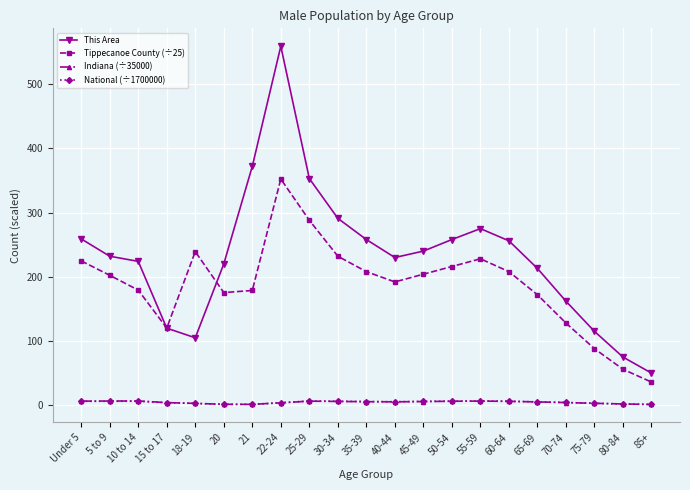

Is the value of This Area at 21 greater than the value of Indiana (÷35000) at 55-59?

Yes